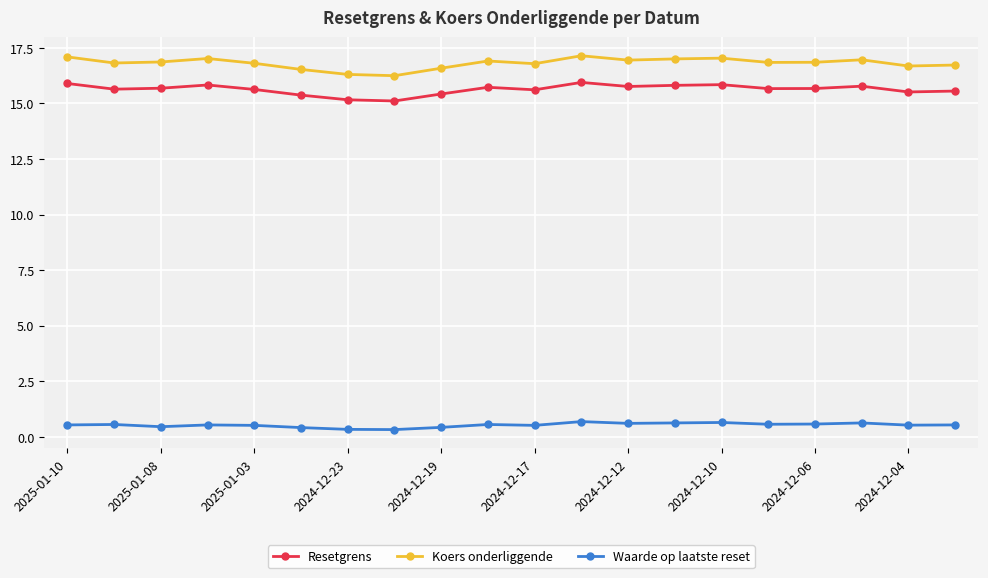

True or false: Resetgrens has more than 1 interior local peaks.

True